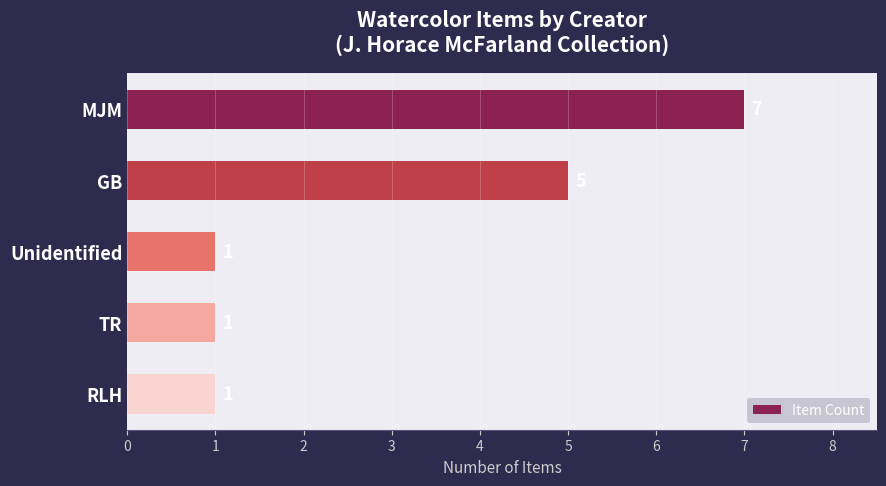

Which has a higher value, Unidentified or GB?

GB